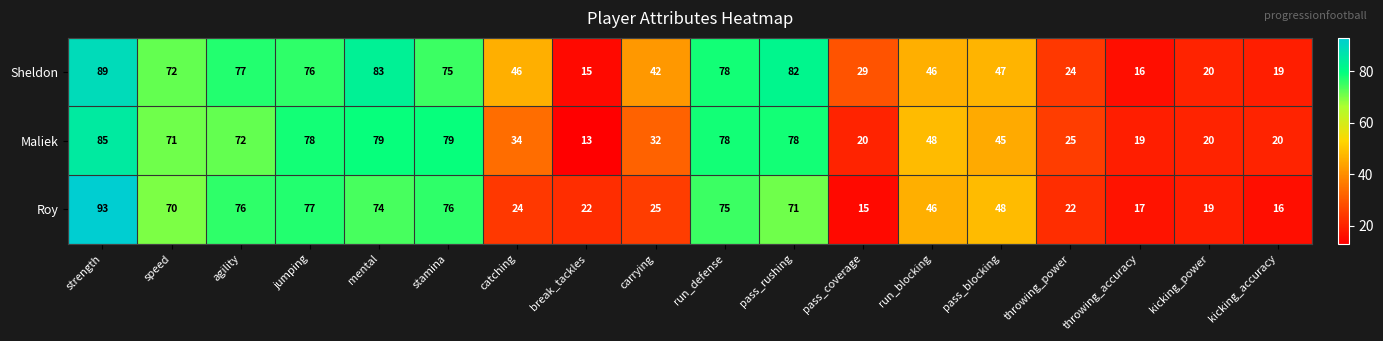

How many distinct data groups are displayed?

3